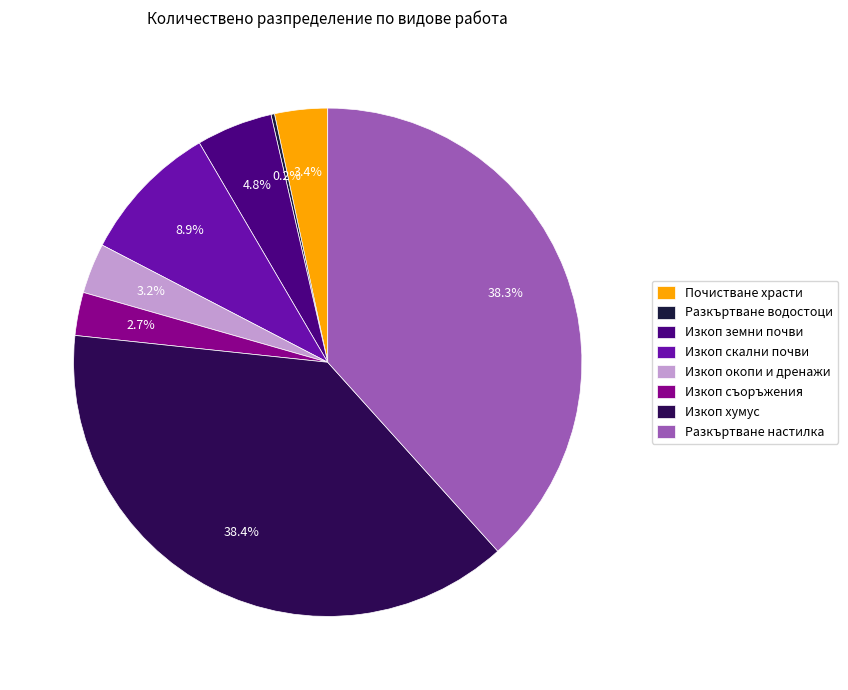

Which category has the smallest portion of the pie?

Разкъртване водостоци